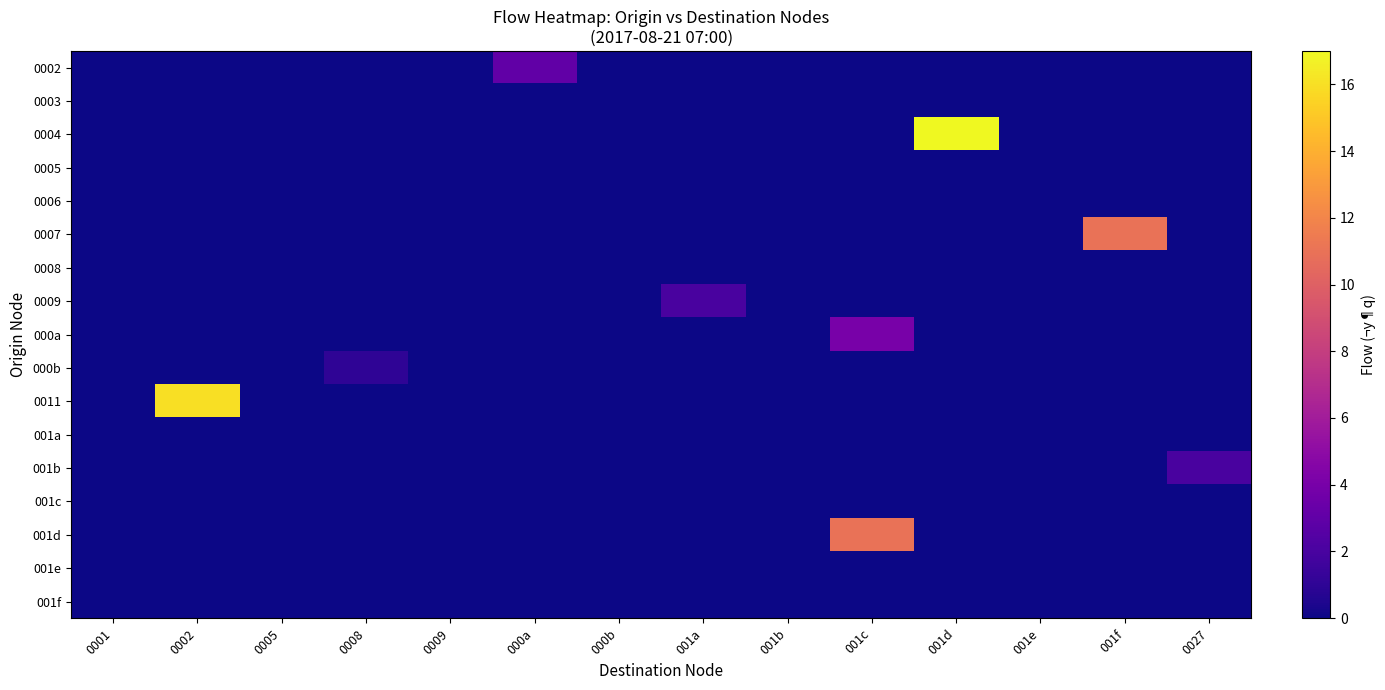

Reading right to left, list all the values displayed in this chart.

0002: 0027=0	001f=0	001e=0	001d=0	001c=0	001b=0	001a=0	000b=0	000a=3	0009=0	0008=0	0005=0	0002=0	0001=0
0003: 0027=0	001f=0	001e=0	001d=0	001c=0	001b=0	001a=0	000b=0	000a=0	0009=0	0008=0	0005=0	0002=0	0001=0
0004: 0027=0	001f=0	001e=0	001d=17	001c=0	001b=0	001a=0	000b=0	000a=0	0009=0	0008=0	0005=0	0002=0	0001=0
0005: 0027=0	001f=0	001e=0	001d=0	001c=0	001b=0	001a=0	000b=0	000a=0	0009=0	0008=0	0005=0	0002=0	0001=0
0006: 0027=0	001f=0	001e=0	001d=0	001c=0	001b=0	001a=0	000b=0	000a=0	0009=0	0008=0	0005=0	0002=0	0001=0
0007: 0027=0	001f=11	001e=0	001d=0	001c=0	001b=0	001a=0	000b=0	000a=0	0009=0	0008=0	0005=0	0002=0	0001=0
0008: 0027=0	001f=0	001e=0	001d=0	001c=0	001b=0	001a=0	000b=0	000a=0	0009=0	0008=0	0005=0	0002=0	0001=0
0009: 0027=0	001f=0	001e=0	001d=0	001c=0	001b=0	001a=2	000b=0	000a=0	0009=0	0008=0	0005=0	0002=0	0001=0
000a: 0027=0	001f=0	001e=0	001d=0	001c=4	001b=0	001a=0	000b=0	000a=0	0009=0	0008=0	0005=0	0002=0	0001=0
000b: 0027=0	001f=0	001e=0	001d=0	001c=0	001b=0	001a=0	000b=0	000a=0	0009=0	0008=1	0005=0	0002=0	0001=0
0011: 0027=0	001f=0	001e=0	001d=0	001c=0	001b=0	001a=0	000b=0	000a=0	0009=0	0008=0	0005=0	0002=16	0001=0
001a: 0027=0	001f=0	001e=0	001d=0	001c=0	001b=0	001a=0	000b=0	000a=0	0009=0	0008=0	0005=0	0002=0	0001=0
001b: 0027=2	001f=0	001e=0	001d=0	001c=0	001b=0	001a=0	000b=0	000a=0	0009=0	0008=0	0005=0	0002=0	0001=0
001c: 0027=0	001f=0	001e=0	001d=0	001c=0	001b=0	001a=0	000b=0	000a=0	0009=0	0008=0	0005=0	0002=0	0001=0
001d: 0027=0	001f=0	001e=0	001d=0	001c=11	001b=0	001a=0	000b=0	000a=0	0009=0	0008=0	0005=0	0002=0	0001=0
001e: 0027=0	001f=0	001e=0	001d=0	001c=0	001b=0	001a=0	000b=0	000a=0	0009=0	0008=0	0005=0	0002=0	0001=0
001f: 0027=0	001f=0	001e=0	001d=0	001c=0	001b=0	001a=0	000b=0	000a=0	0009=0	0008=0	0005=0	0002=0	0001=0